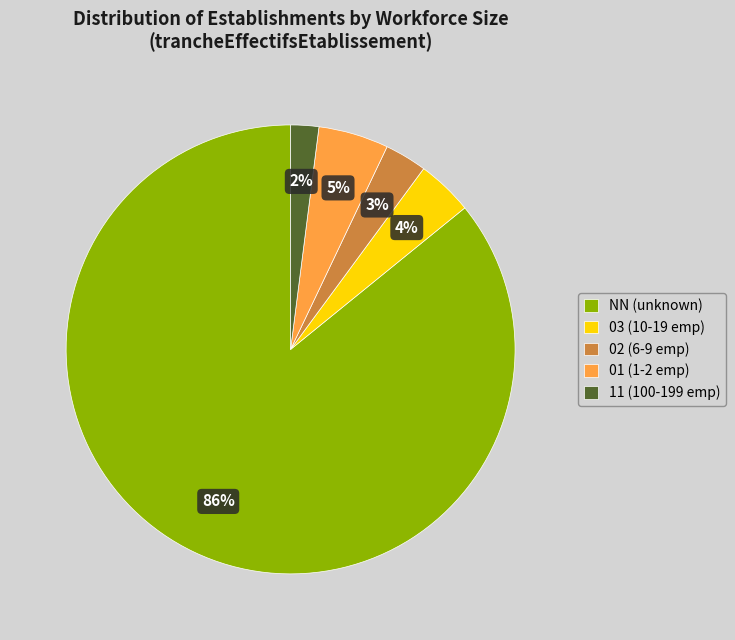

Which has a higher value, 02 (6-9 emp) or 03 (10-19 emp)?

03 (10-19 emp)